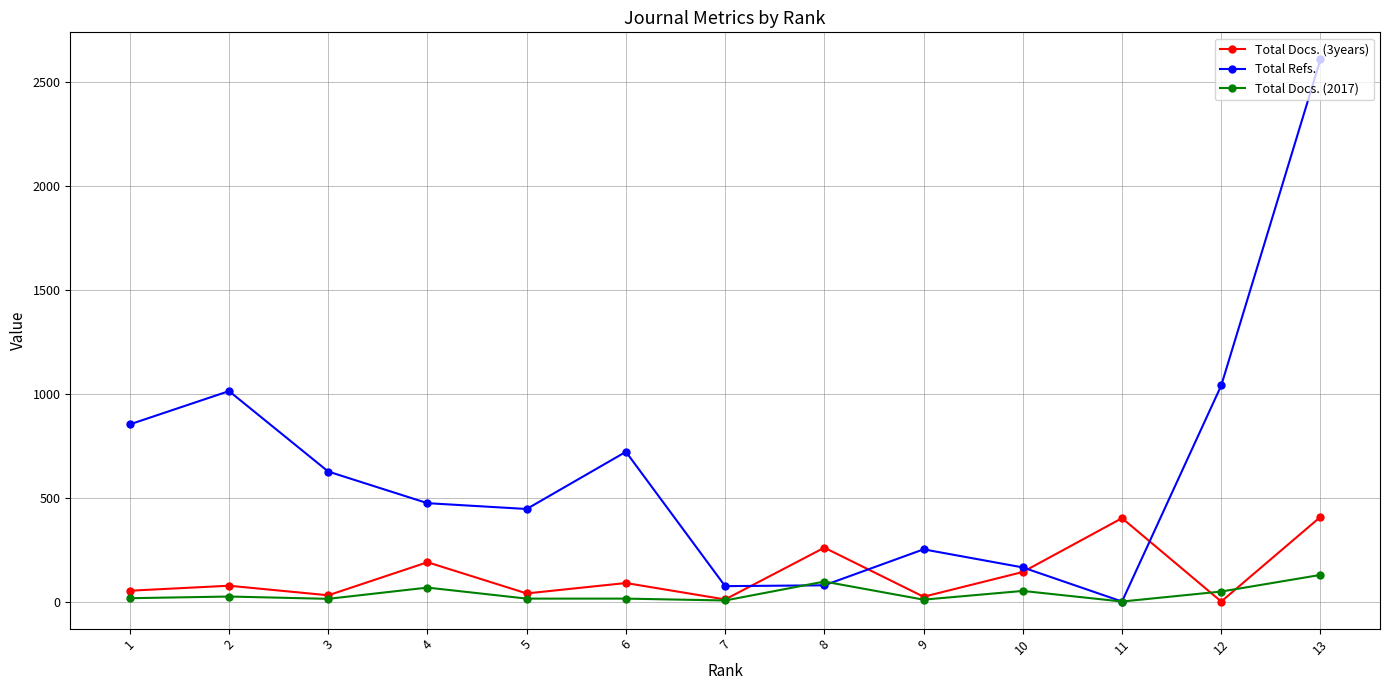

Which series has the largest total across all categories?

Total Refs.